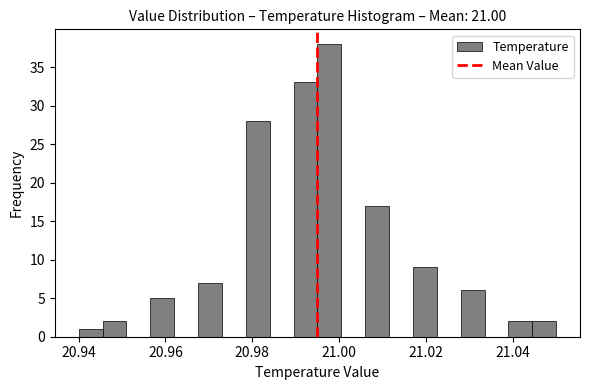

Around what value on the x-axis is the tallest bar? Give the approximate position of its centre, as read against the axis.

20.998